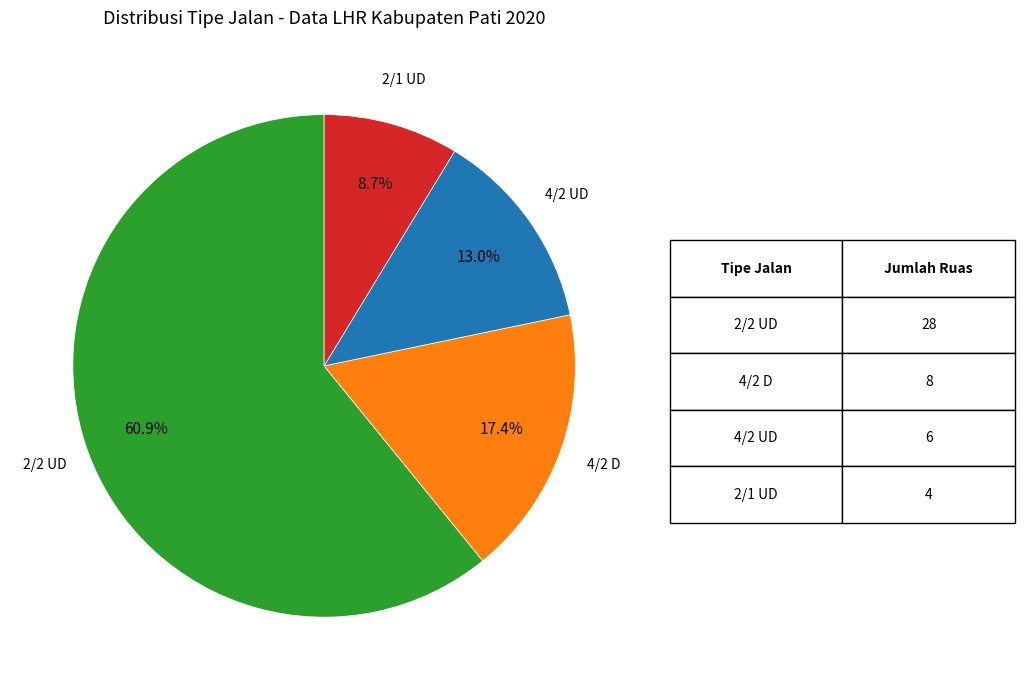

To the nearest percent, what is the combined percentage of 2/1 UD and 2/2 UD?

70%